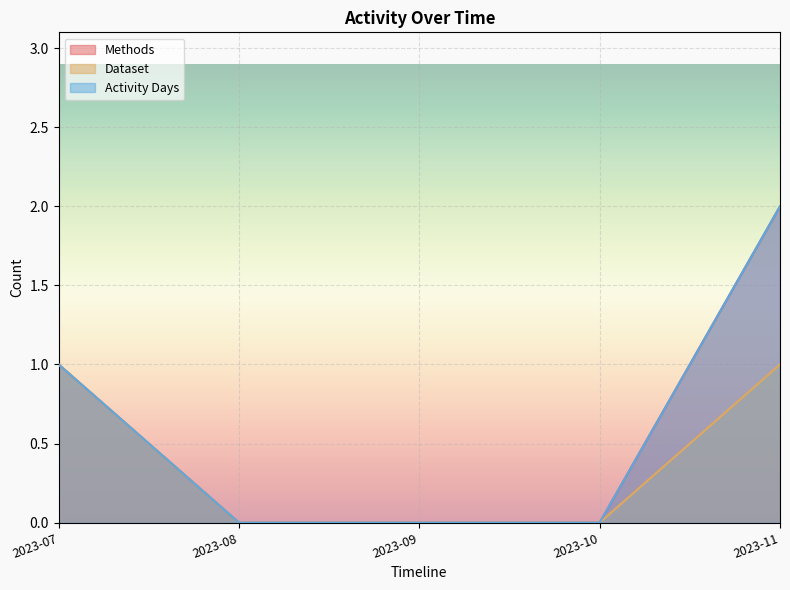

Which series has the widest spread of values?

Methods